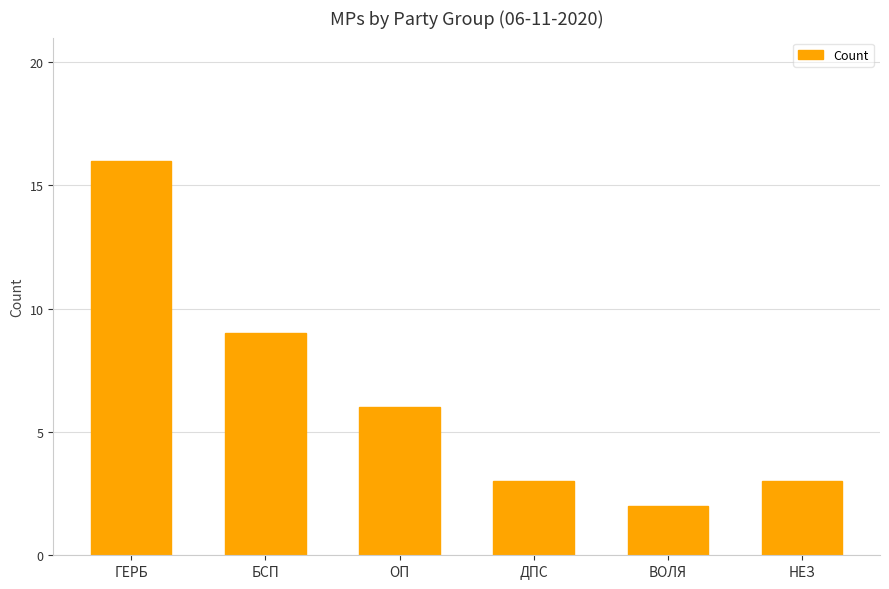

What position from the right is ВОЛЯ?

2